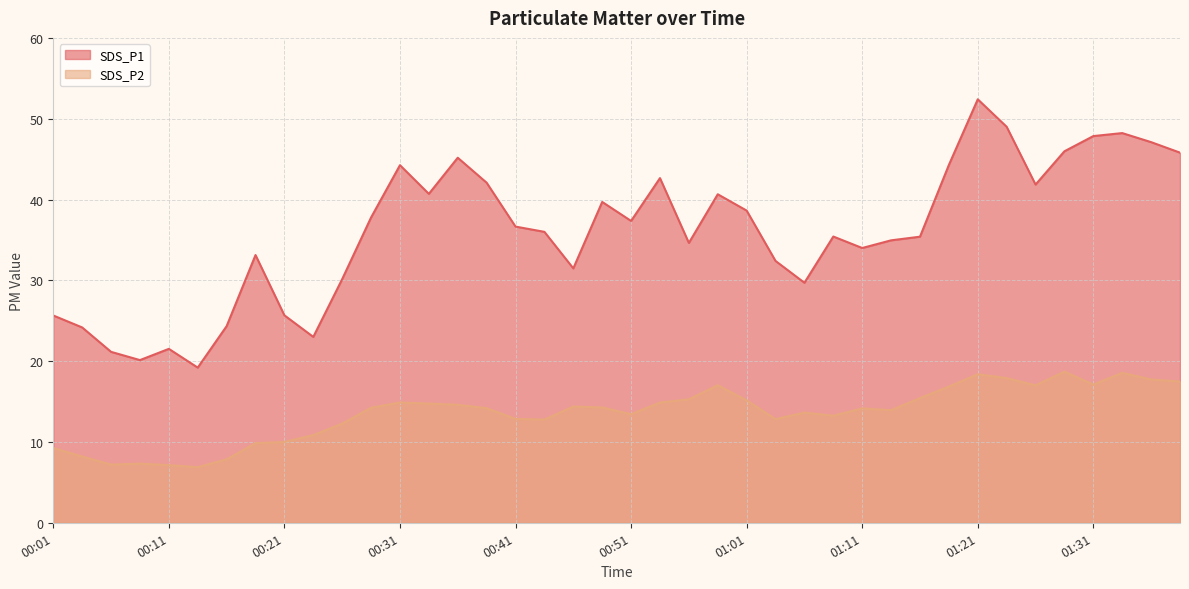

At how many categories does at least one series exceed 36?

20